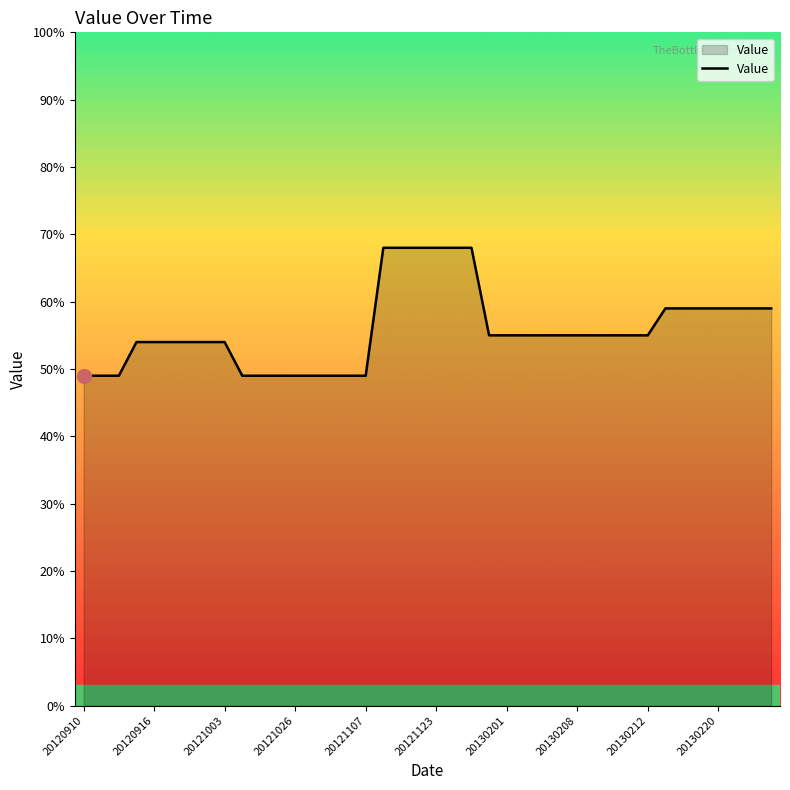

What is the smallest value displayed?

49